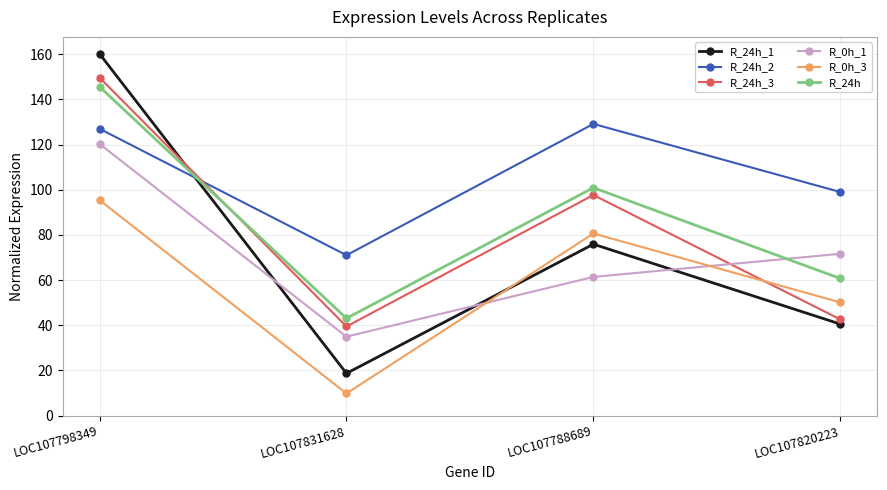

In R_24h_2, how many points are lower than both neighbors (excluding endpoints)?

1